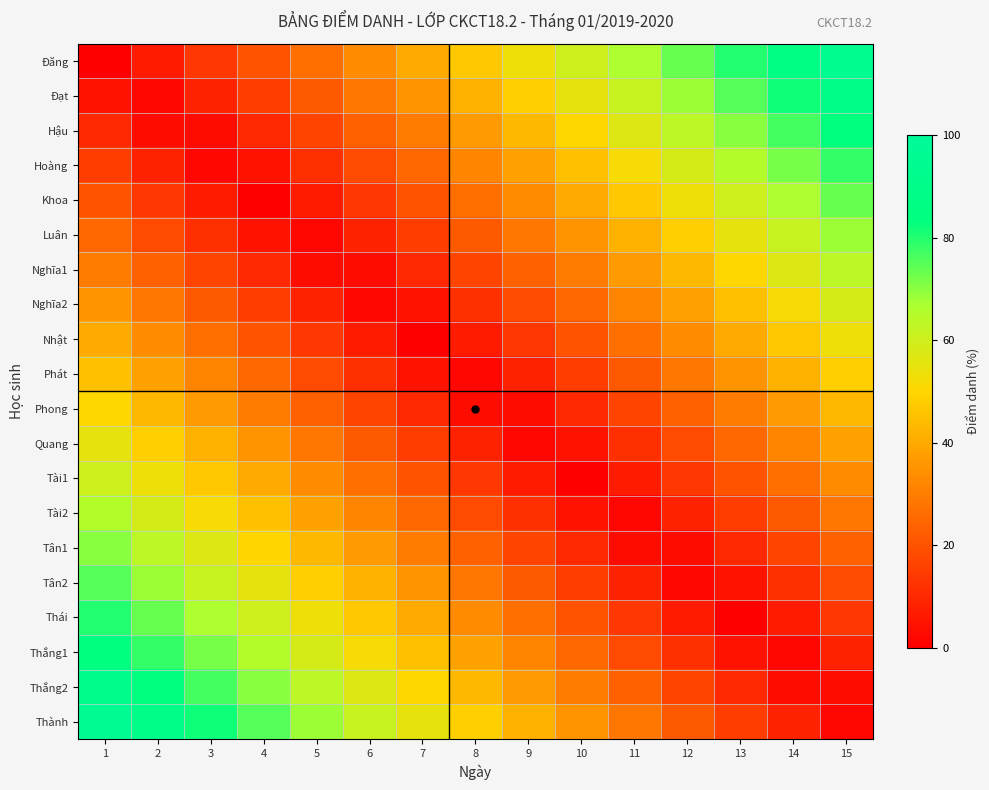

Reading left to right, extract all data points from this chart.

Đăng: 1=0.0	2=6.7	3=13.3	4=20.0	5=26.7	6=33.3	7=40.0	8=46.7	9=53.3	10=60.0	11=66.7	12=73.3	13=80.0	14=86.7	15=93.3
Đạt: 1=5.0	2=1.7	3=8.3	4=15.0	5=21.7	6=28.3	7=35.0	8=41.7	9=48.3	10=55.0	11=61.7	12=68.3	13=75.0	14=81.7	15=88.3
Hậu: 1=10.0	2=3.3	3=3.3	4=10.0	5=16.7	6=23.3	7=30.0	8=36.7	9=43.3	10=50.0	11=56.7	12=63.3	13=70.0	14=76.7	15=83.3
Hoàng: 1=15.0	2=8.3	3=1.7	4=5.0	5=11.7	6=18.3	7=25.0	8=31.7	9=38.3	10=45.0	11=51.7	12=58.3	13=65.0	14=71.7	15=78.3
Khoa: 1=20.0	2=13.3	3=6.7	4=0.0	5=6.7	6=13.3	7=20.0	8=26.7	9=33.3	10=40.0	11=46.7	12=53.3	13=60.0	14=66.7	15=73.3
Luân: 1=25.0	2=18.3	3=11.7	4=5.0	5=1.7	6=8.3	7=15.0	8=21.7	9=28.3	10=35.0	11=41.7	12=48.3	13=55.0	14=61.7	15=68.3
Nghĩa1: 1=30.0	2=23.3	3=16.7	4=10.0	5=3.3	6=3.3	7=10.0	8=16.7	9=23.3	10=30.0	11=36.7	12=43.3	13=50.0	14=56.7	15=63.3
Nghĩa2: 1=35.0	2=28.3	3=21.7	4=15.0	5=8.3	6=1.7	7=5.0	8=11.7	9=18.3	10=25.0	11=31.7	12=38.3	13=45.0	14=51.7	15=58.3
Nhật: 1=40.0	2=33.3	3=26.7	4=20.0	5=13.3	6=6.7	7=0.0	8=6.7	9=13.3	10=20.0	11=26.7	12=33.3	13=40.0	14=46.7	15=53.3
Phát: 1=45.0	2=38.3	3=31.7	4=25.0	5=18.3	6=11.7	7=5.0	8=1.7	9=8.3	10=15.0	11=21.7	12=28.3	13=35.0	14=41.7	15=48.3
Phong: 1=50.0	2=43.3	3=36.7	4=30.0	5=23.3	6=16.7	7=10.0	8=3.3	9=3.3	10=10.0	11=16.7	12=23.3	13=30.0	14=36.7	15=43.3
Quang: 1=55.0	2=48.3	3=41.7	4=35.0	5=28.3	6=21.7	7=15.0	8=8.3	9=1.7	10=5.0	11=11.7	12=18.3	13=25.0	14=31.7	15=38.3
Tài1: 1=60.0	2=53.3	3=46.7	4=40.0	5=33.3	6=26.7	7=20.0	8=13.3	9=6.7	10=0.0	11=6.7	12=13.3	13=20.0	14=26.7	15=33.3
Tài2: 1=65.0	2=58.3	3=51.7	4=45.0	5=38.3	6=31.7	7=25.0	8=18.3	9=11.7	10=5.0	11=1.7	12=8.3	13=15.0	14=21.7	15=28.3
Tân1: 1=70.0	2=63.3	3=56.7	4=50.0	5=43.3	6=36.7	7=30.0	8=23.3	9=16.7	10=10.0	11=3.3	12=3.3	13=10.0	14=16.7	15=23.3
Tân2: 1=75.0	2=68.3	3=61.7	4=55.0	5=48.3	6=41.7	7=35.0	8=28.3	9=21.7	10=15.0	11=8.3	12=1.7	13=5.0	14=11.7	15=18.3
Thái: 1=80.0	2=73.3	3=66.7	4=60.0	5=53.3	6=46.7	7=40.0	8=33.3	9=26.7	10=20.0	11=13.3	12=6.7	13=0.0	14=6.7	15=13.3
Thắng1: 1=85.0	2=78.3	3=71.7	4=65.0	5=58.3	6=51.7	7=45.0	8=38.3	9=31.7	10=25.0	11=18.3	12=11.7	13=5.0	14=1.7	15=8.3
Thắng2: 1=90.0	2=83.3	3=76.7	4=70.0	5=63.3	6=56.7	7=50.0	8=43.3	9=36.7	10=30.0	11=23.3	12=16.7	13=10.0	14=3.3	15=3.3
Thành: 1=95.0	2=88.3	3=81.7	4=75.0	5=68.3	6=61.7	7=55.0	8=48.3	9=41.7	10=35.0	11=28.3	12=21.7	13=15.0	14=8.3	15=1.7